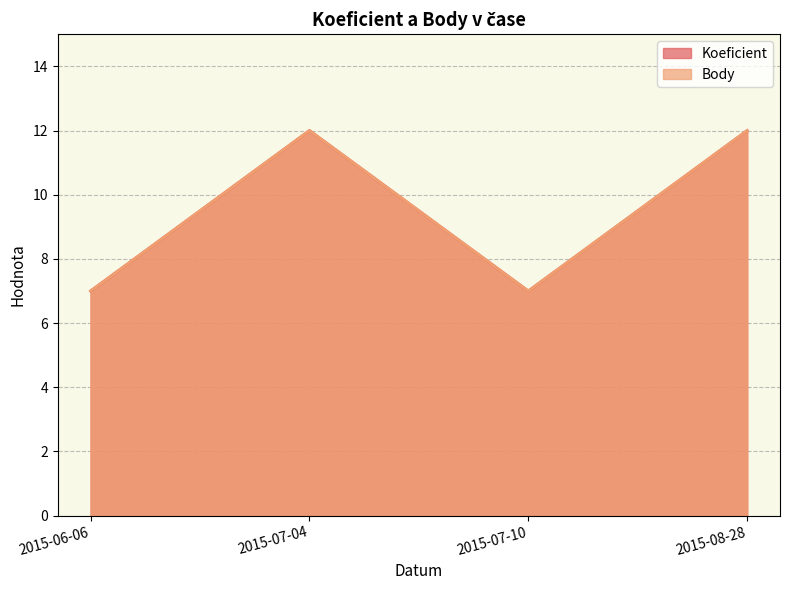

How many lines are shown in the chart?

2